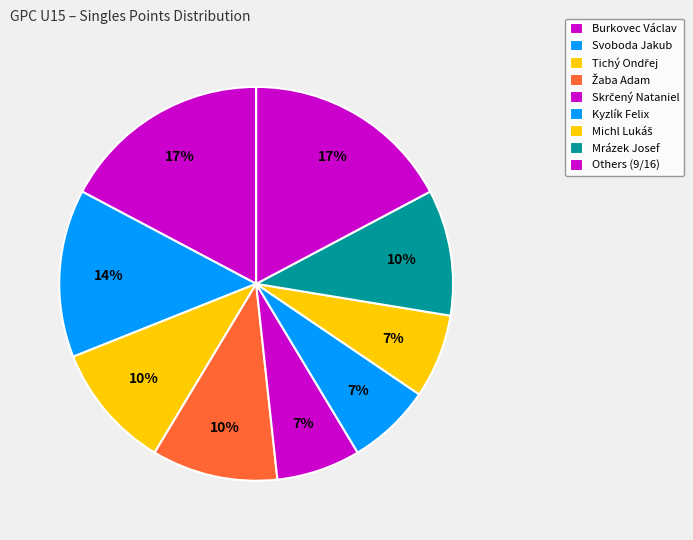

Count the number of slices in the pie.

9